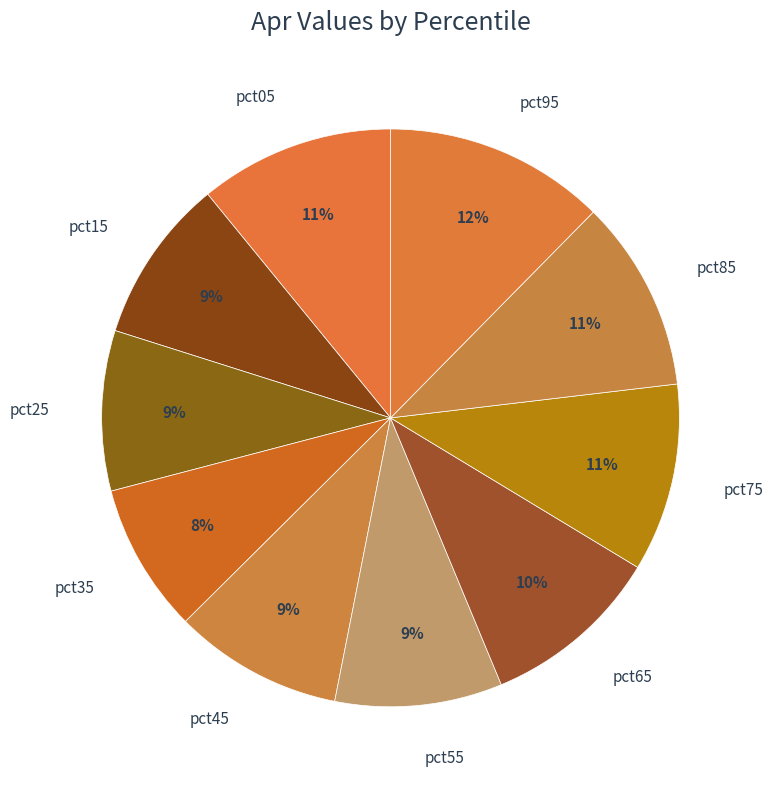

What is the largest slice in the pie chart?

pct95